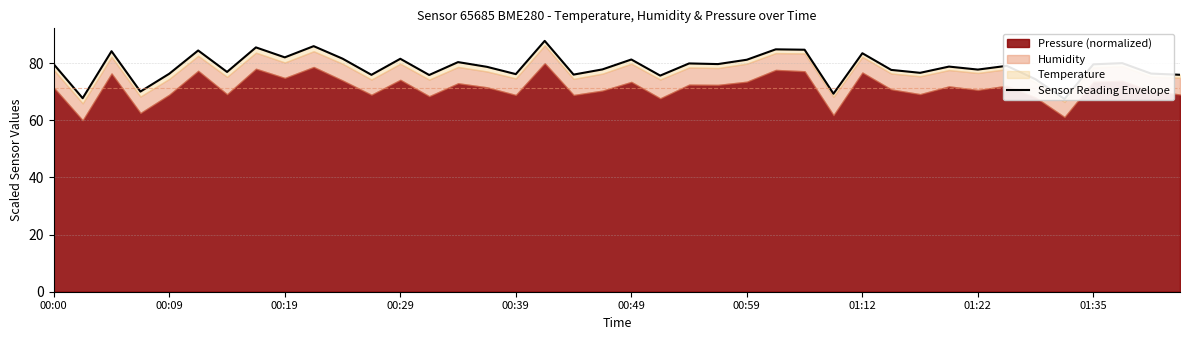

Reading left to right, extract all data points from this chart.

79.6	67.8	84.2	70.1	76.3	84.5	76.9	85.5	82.1	86.0	81.6	75.9	81.6	75.9	80.4	78.7	76.2	87.8	76.0	77.8	81.3	75.7	79.9	79.7	81.2	84.9	84.7	69.3	83.5	77.7	76.6	78.8	77.8	79.1	74.4	67.5	79.6	80.0	76.4	76.0